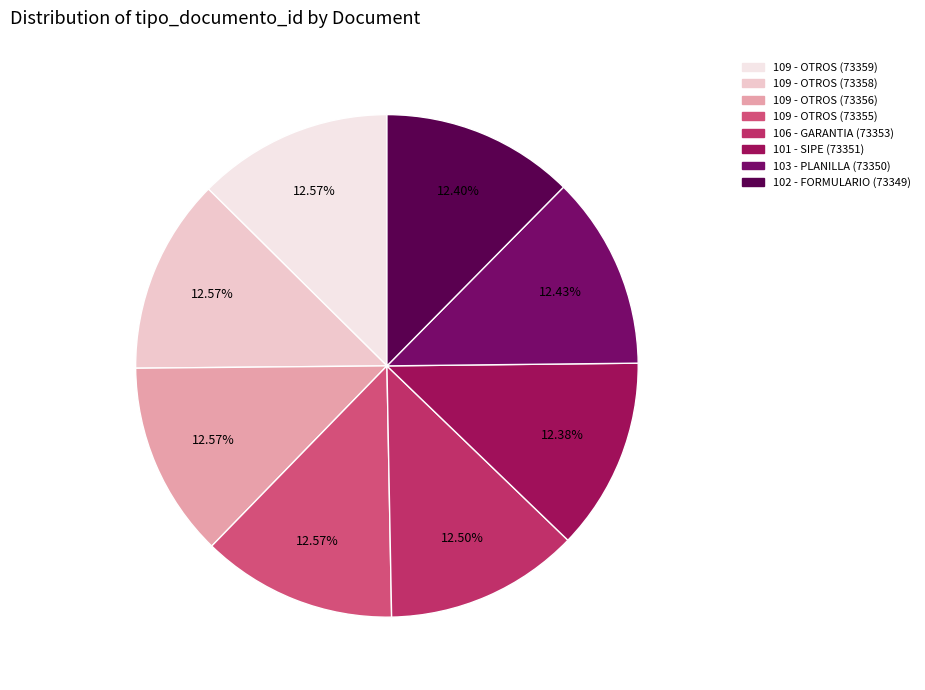

Does any single category account for the majority?

No